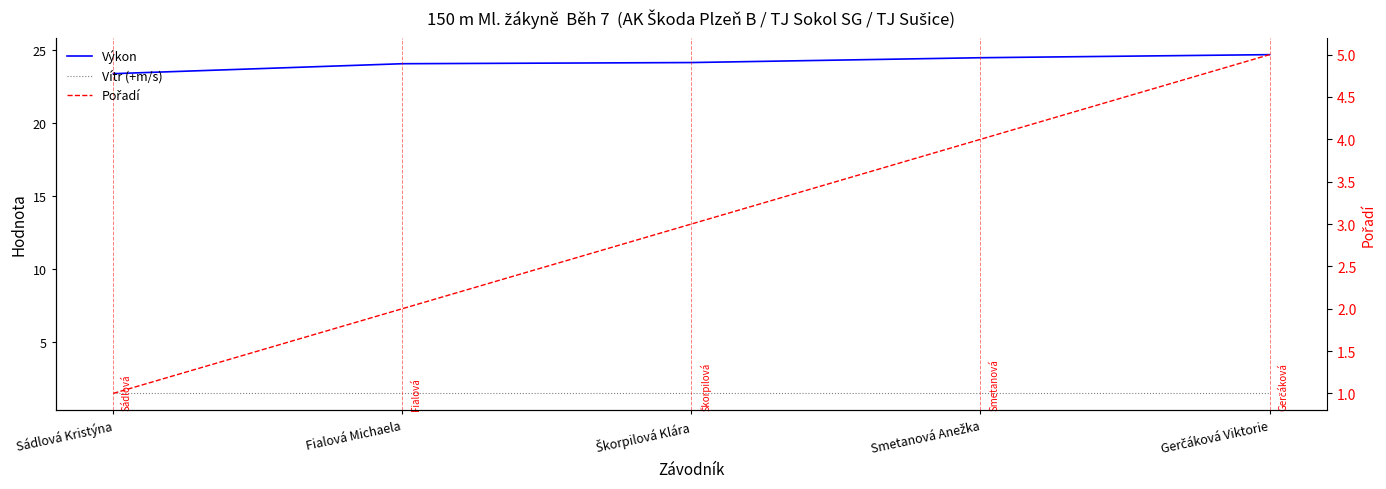

At how many categories does at least one series exceed 12?

5